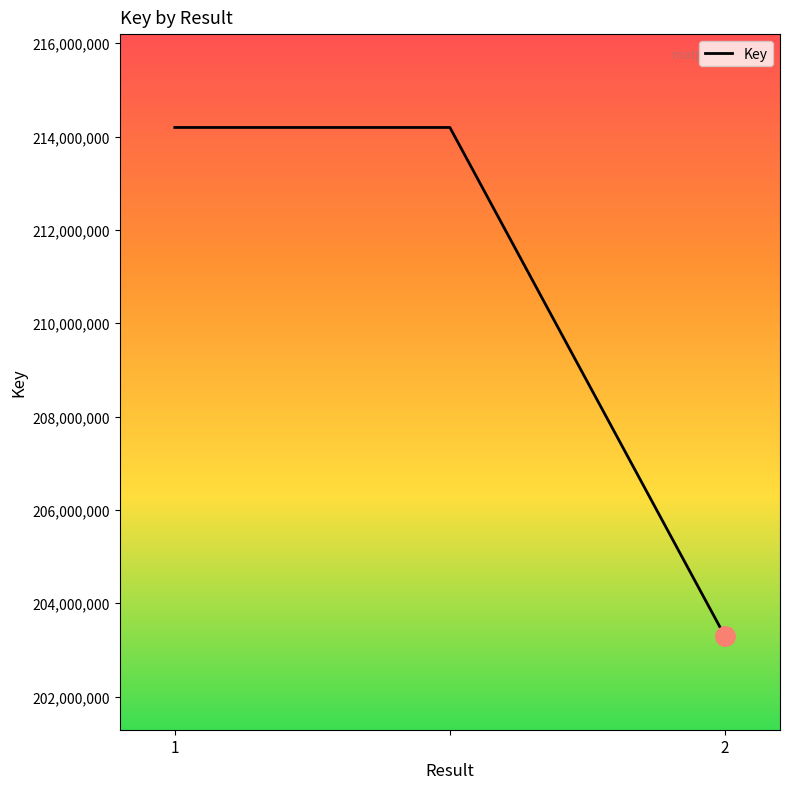

What is the sum of all values?

631678726